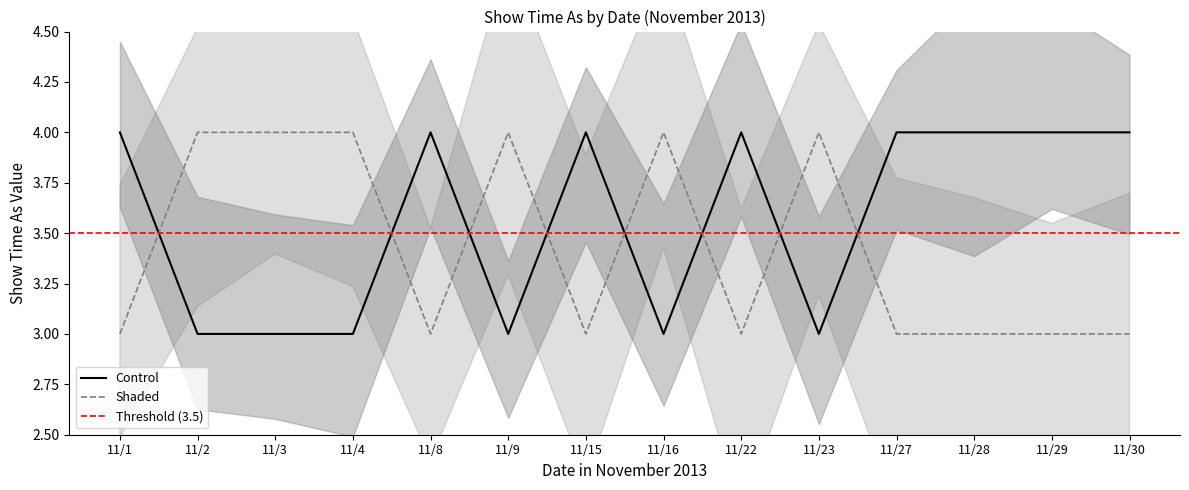

At 11/23, list the series in order from largest to smallest.

Shaded, Control